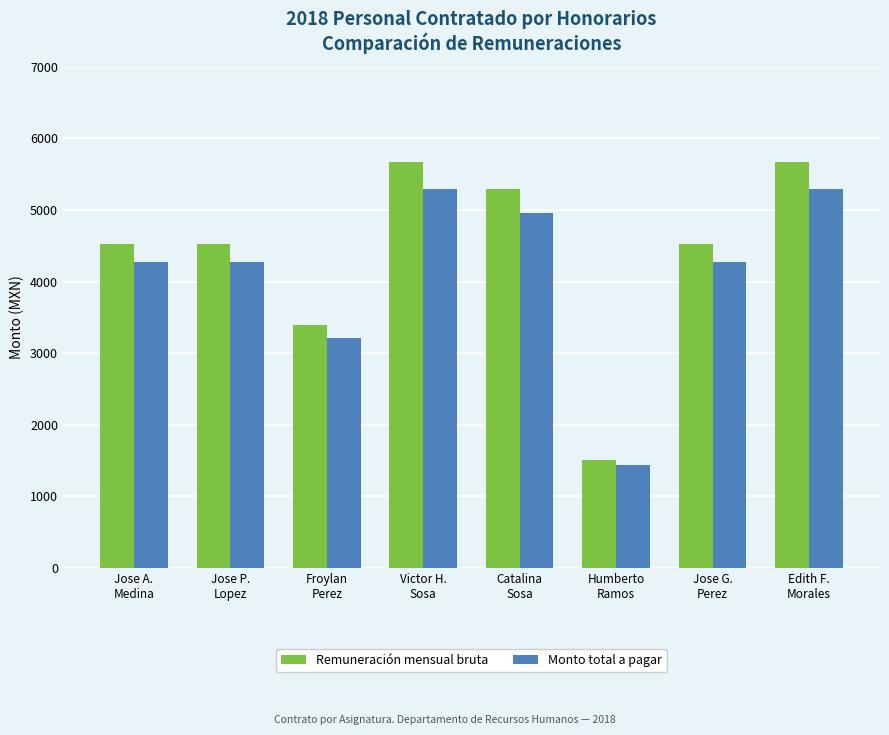

Reading left to right, what are all the values shown in this chart?

Remuneración mensual bruta: 4531.2	4531.2	3398.4	5664.0	5286.4	1510.4	4531.2	5664.0
Monto total a pagar: 4266.6	4266.6	3206.3	5290.6	4954.0	1439.2	4266.6	5290.6